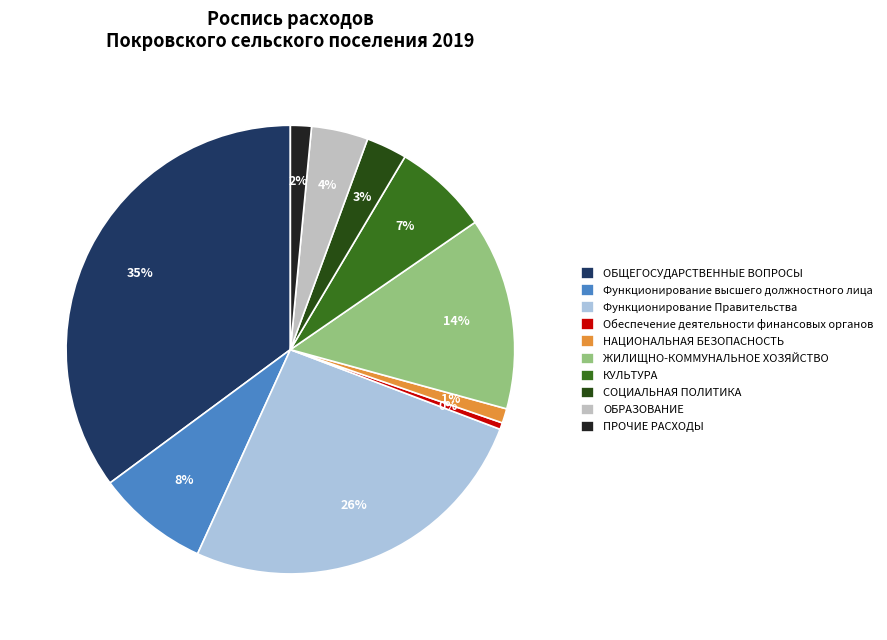

How many segments does this pie chart have?

10